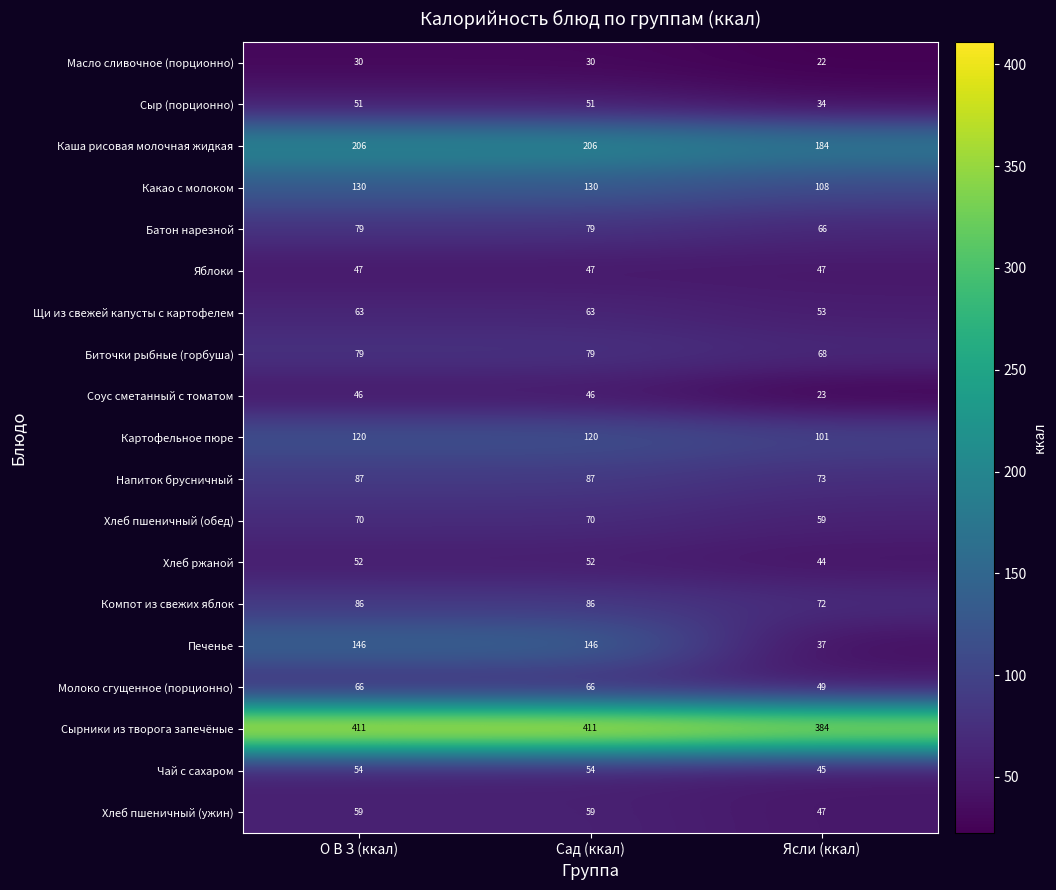

How many series are shown in this chart?

19